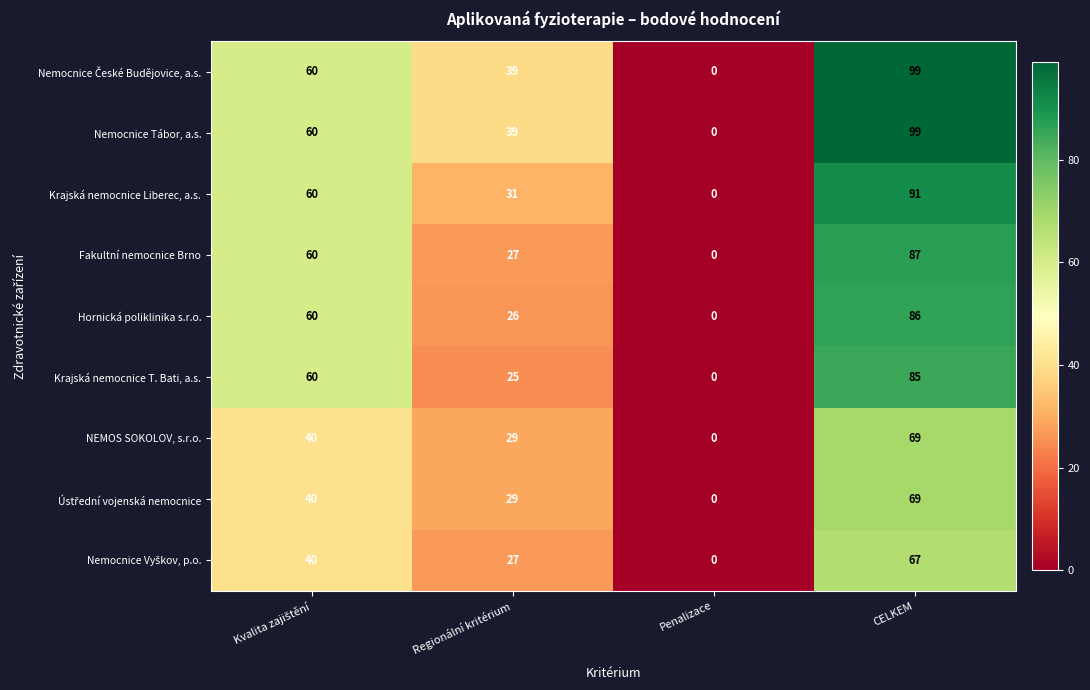

The Hornická poliklinika s.r.o. series shows 0 at Penalizace. True or false?

True